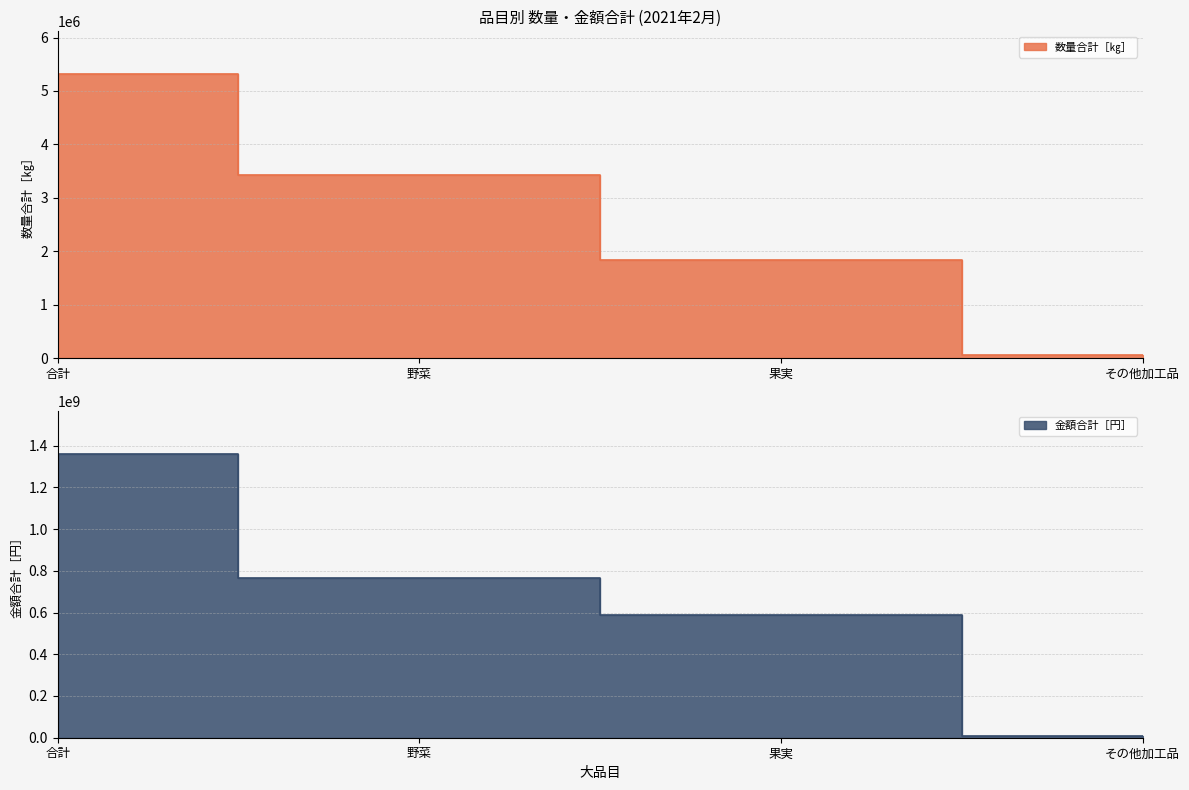

True or false: 金額合計［円］ has more than 2 points higher than both neighbors.

False